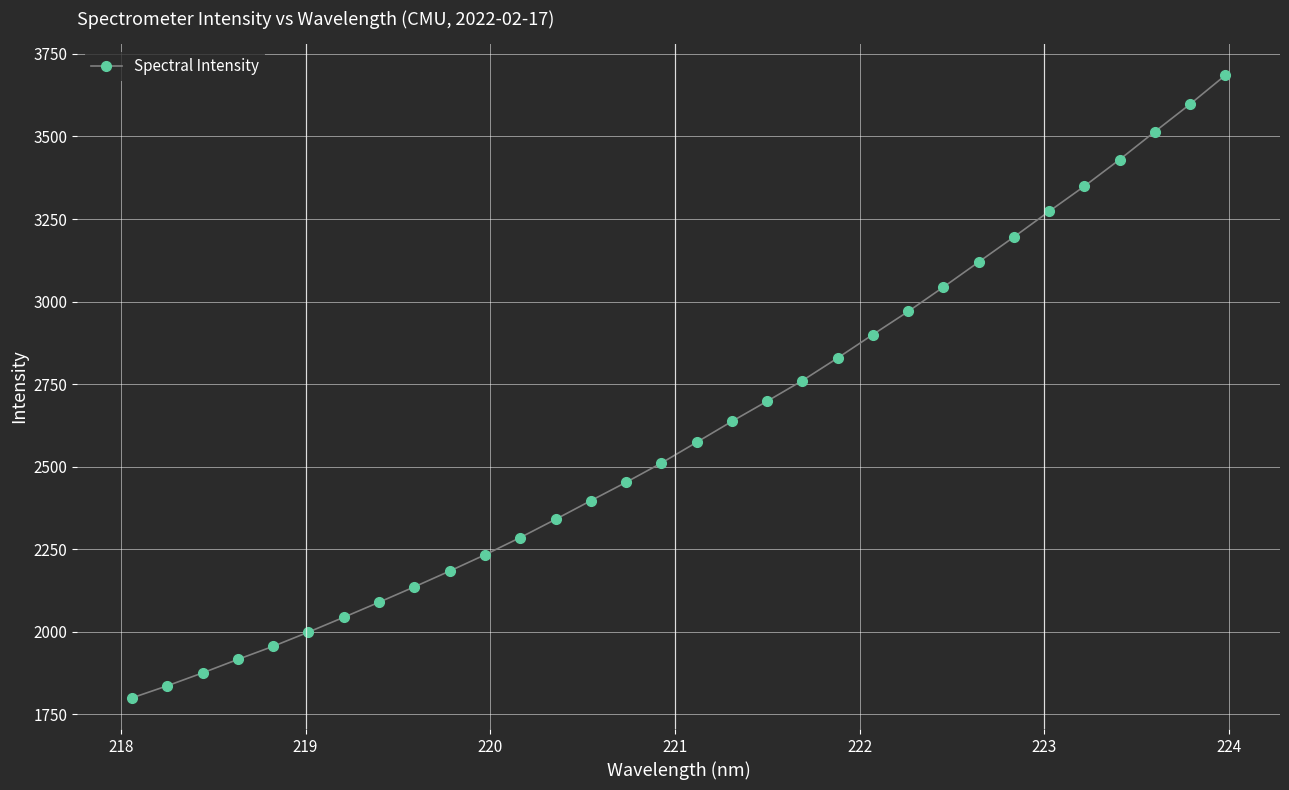

What is the smallest value displayed?

1799.5